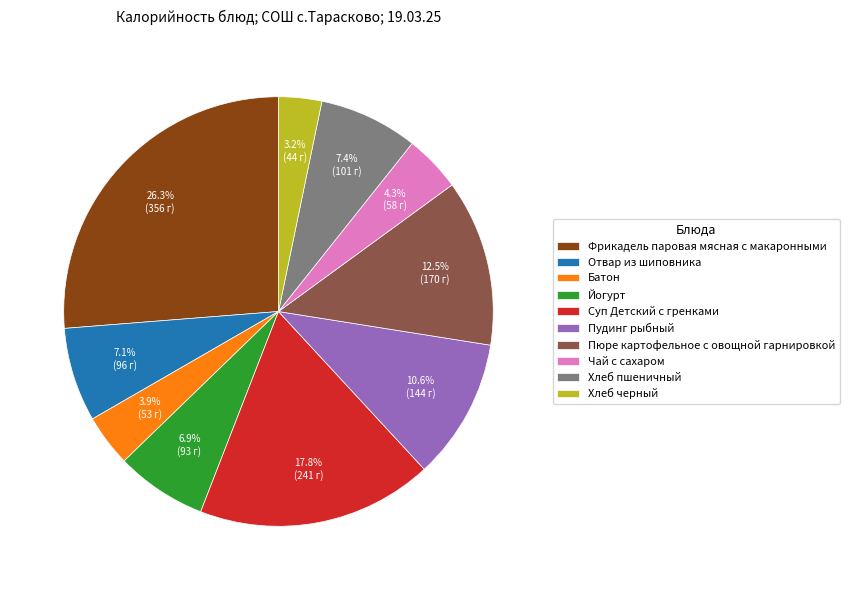

Combined, do Пудинг рыбный and Суп Детский с гренками account for over 50%?

No